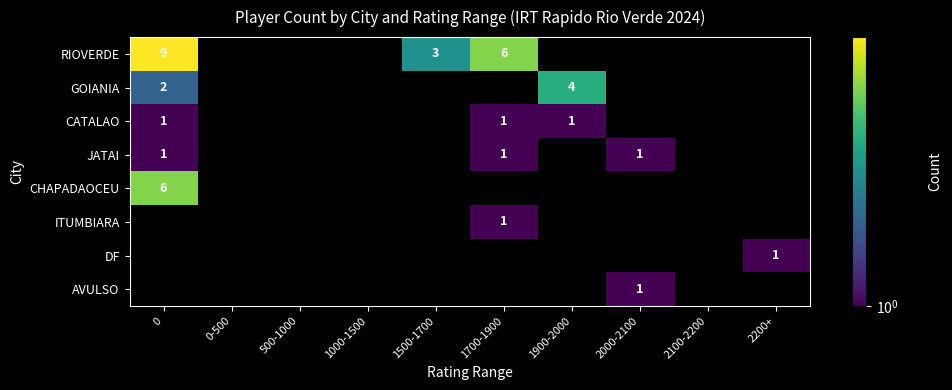

True or false: ITUMBIARA has a value of 0 at 0-500.

True